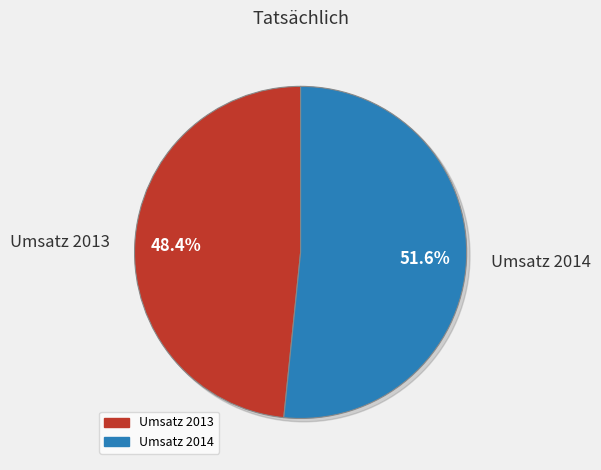

To the nearest percent, what is the average slice percentage?

50%